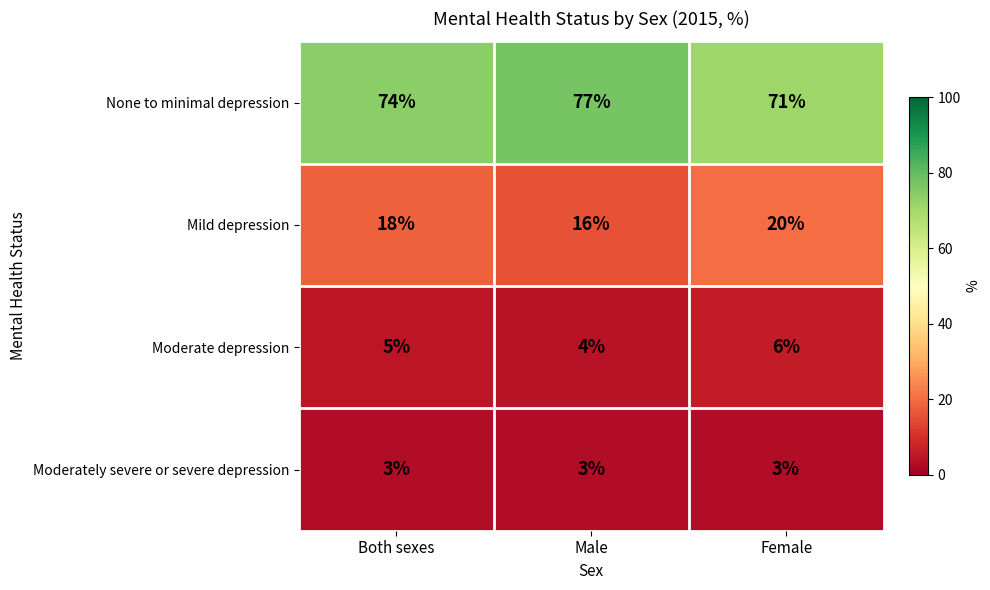

Rank the series by their maximum value, from lowest to highest.

Moderately severe or severe depression, Moderate depression, Mild depression, None to minimal depression